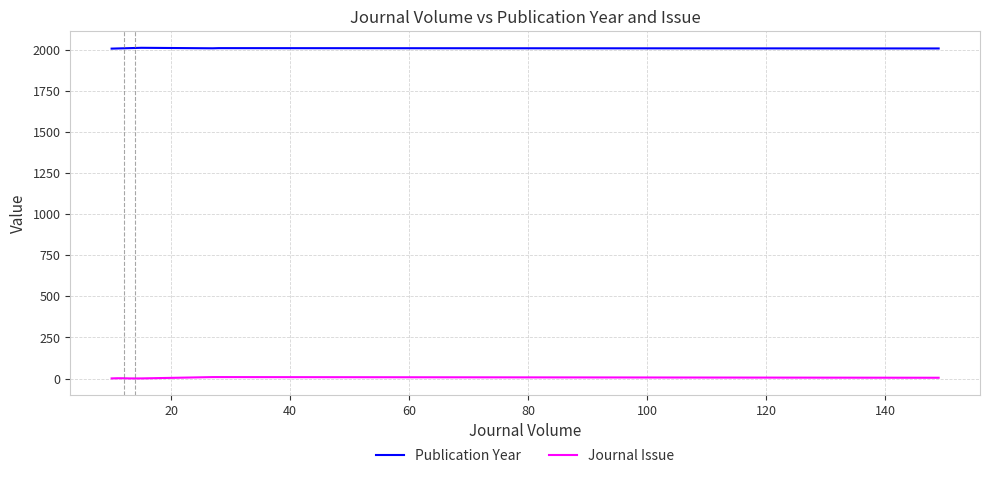

Reading right to left, transcribe all the data shown in this chart.

Publication Year: 2007	2009	2008	2011	2010	2009	2009	2009	2008	2008	2008	2008	2007	2006
Journal Issue: 5	9	9	1	1	1	1	1	2	2	2	2	2	1